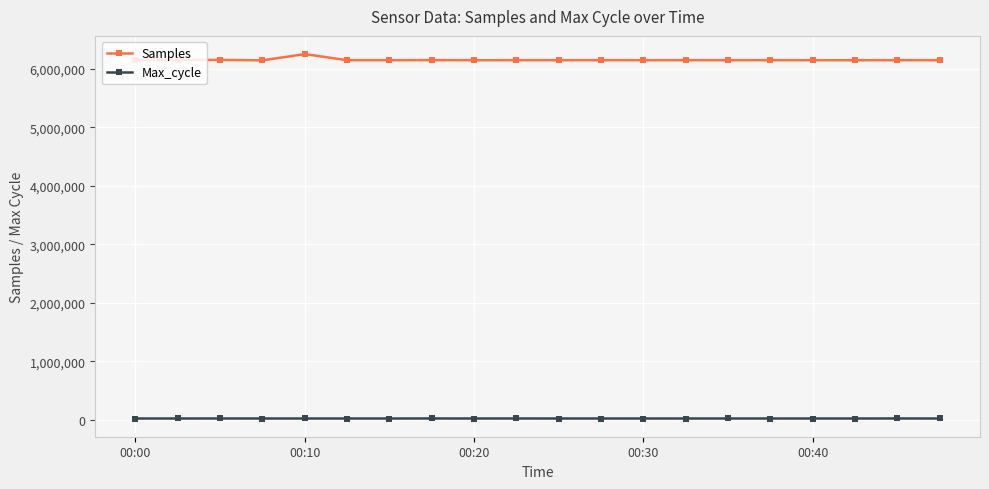

How many lines are shown in the chart?

2